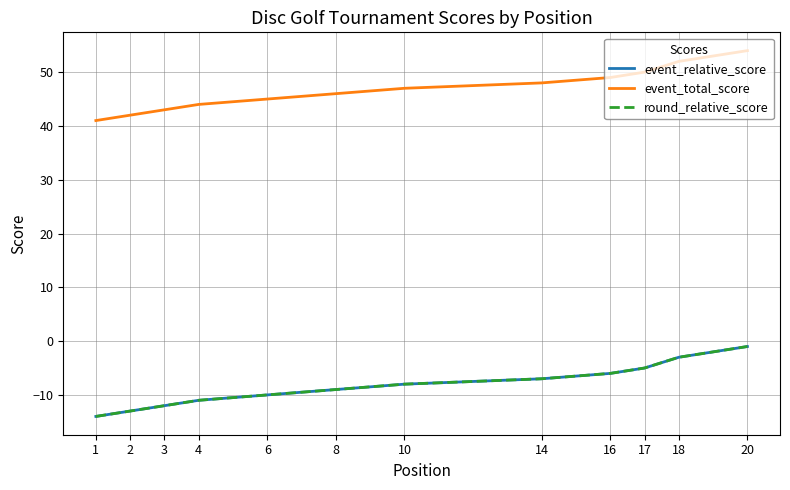

What is the greatest value displayed?

54